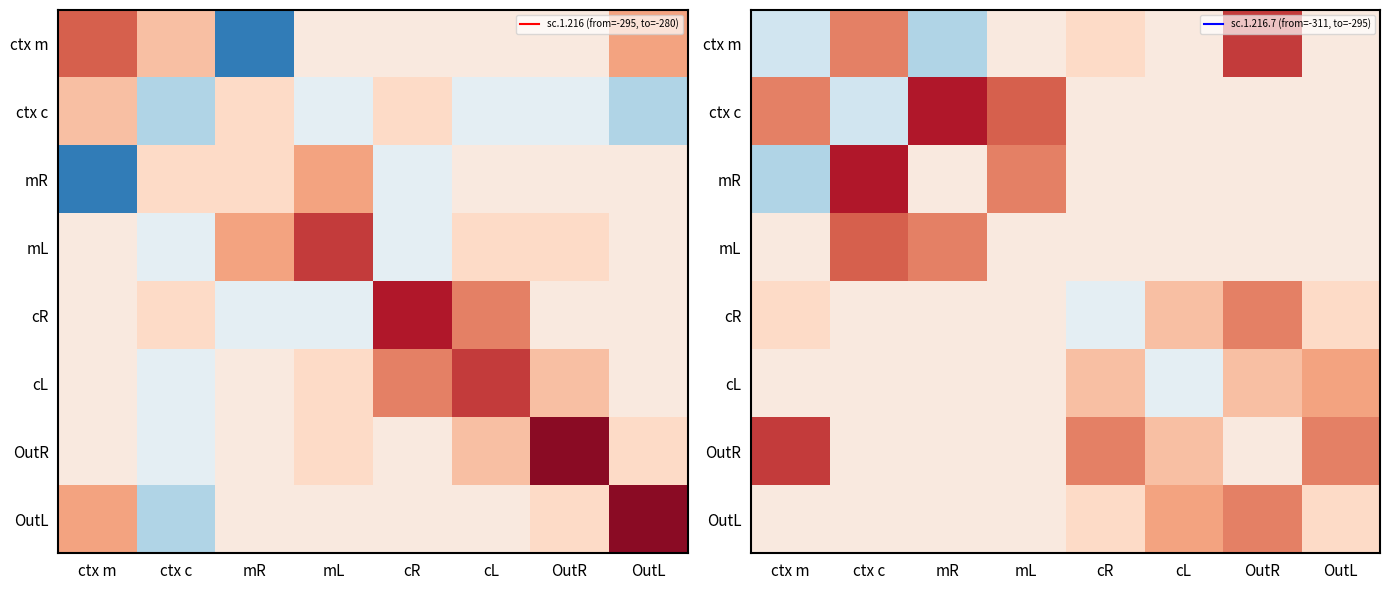

Which label corresponds to the smallest value in the chart?

mR